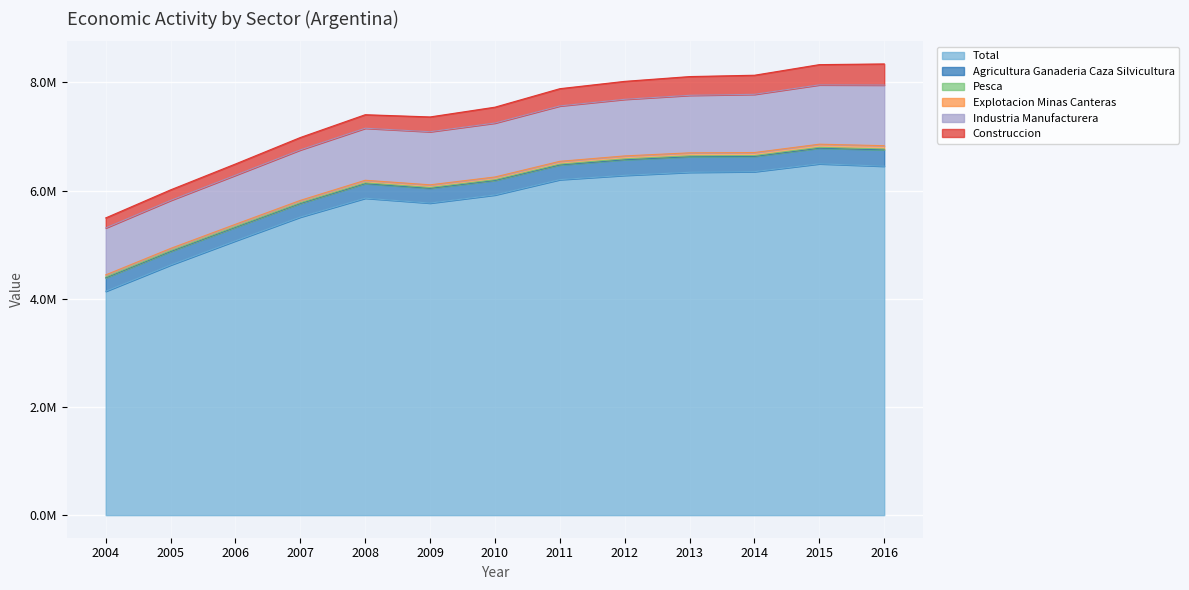

Reading left to right, transcribe all the data shown in this chart.

total: 4139117.0	4624587.3	5072136.3	5511722.2	5860458.0	5770395.2	5920452.2	6203962.5	6283130.8	6339365.2	6351280.6	6496772.2	6452307.3
agricultura_ganaderia_caza_silvicultura: 249154.7	251255.0	250676.3	252018.3	270178.0	273684.0	268795.0	272251.7	289679.0	288982.0	282597.3	289581.7	303274.3
pesca: 14112.7	14548.0	13095.7	12584.3	13935.0	14474.7	12796.0	13852.7	15164.7	15829.0	14687.7	14443.7	15401.3
explotacion_minas_canteras: 40120.7	41367.0	42638.0	44209.0	47590.3	49365.3	50837.3	52490.7	54354.0	55112.0	56312.0	58232.7	60330.0
industria_manufacturera: 867970.7	887369.0	906760.3	933346.7	961758.3	981746.7	997136.0	1023858.7	1046614.7	1063395.3	1076196.3	1096890.7	1121179.7
construccion: 185557.0	195679.7	208048.7	229009.0	250354.7	273484.3	293752.7	319088.7	331994.3	346647.3	353074.0	374338.7	390780.3